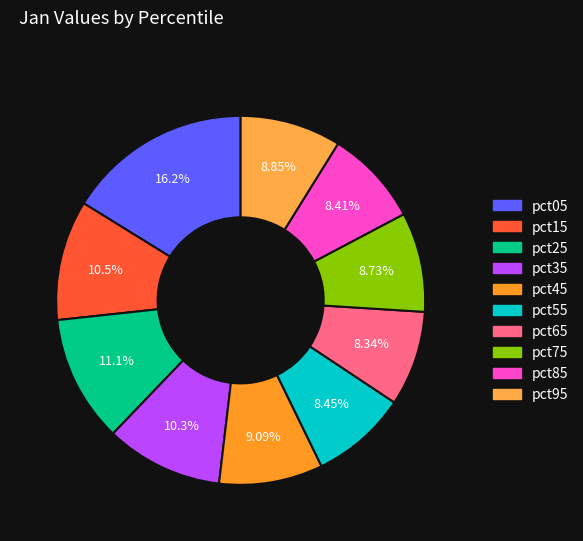

What is the largest slice in the pie chart?

pct05